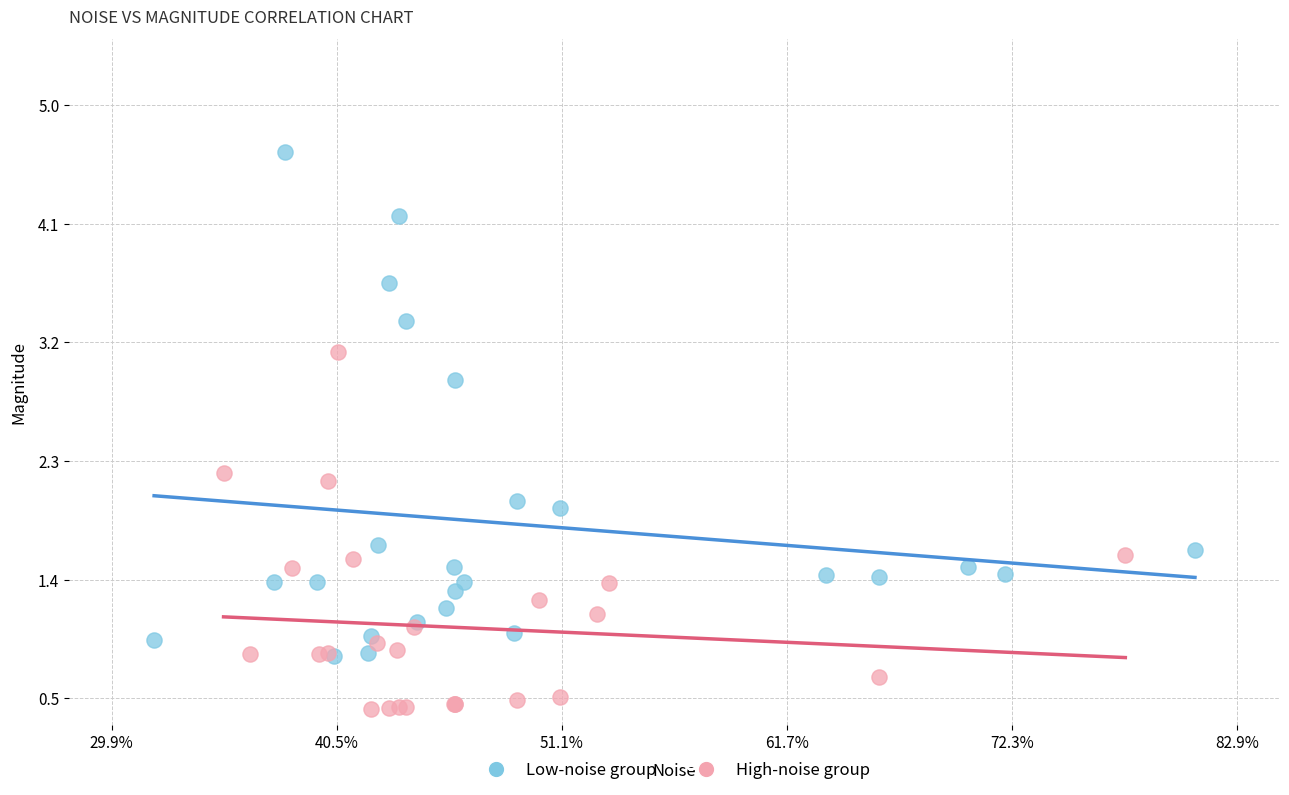

Which series has the widest spread of Y values?

Low-noise group